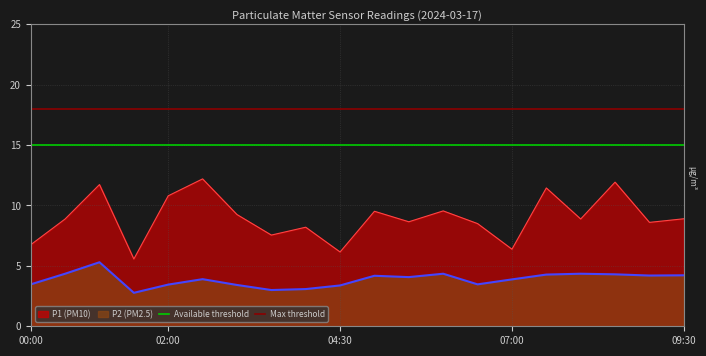

What is the minimum value for P1 (PM10)?

5.6